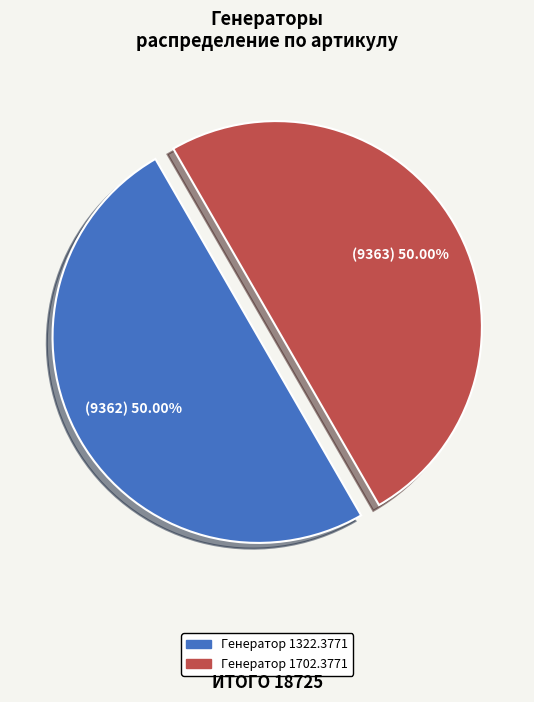

Is it true that Генератор 1702.3771 is 57% of the pie?

False